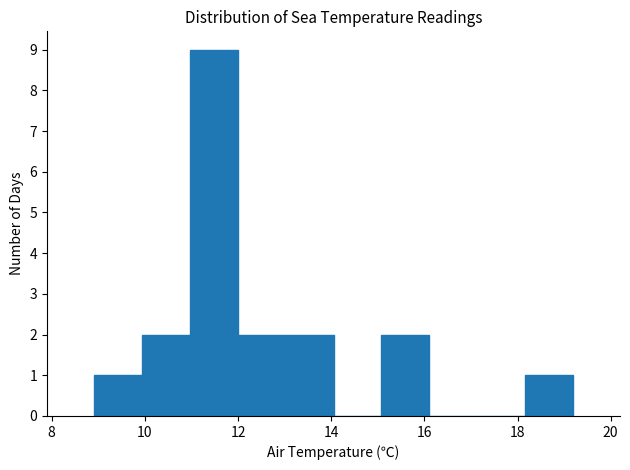

Reading left to right, transcribe this chart: for each bar, give the range it covers on the x-axis and its height. Neither the bar edges nor the heights are printed on the chart, so give them approximately, as read against the axes.

9.0 to 10.0: 1
10.0 to 11.0: 2
11.0 to 12.0: 9
12.0 to 13.0: 2
13.0 to 14.0: 2
14.0 to 15.0: 0
15.0 to 16.2: 2
16.2 to 17.2: 0
17.2 to 18.2: 0
18.2 to 19.2: 1